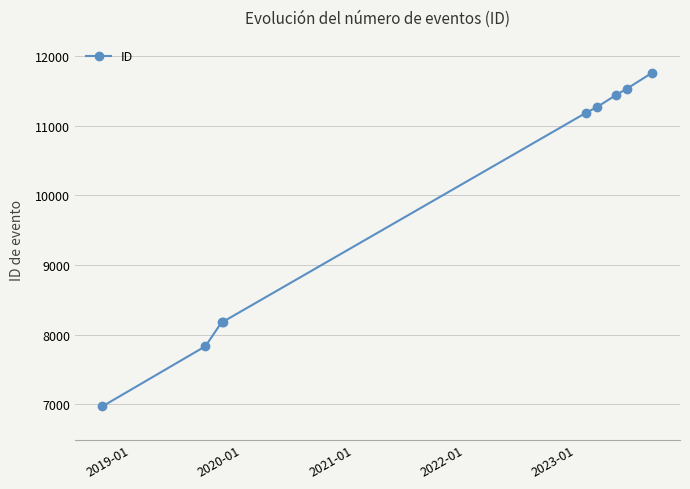

What is the minimum value shown in the chart?

6972